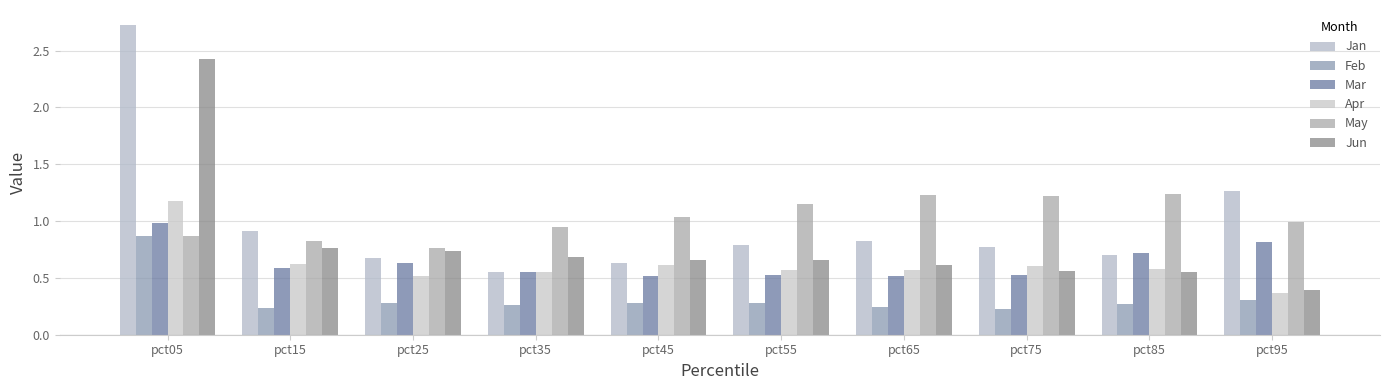

Rank the series at pct75 from highest to lowest value.

May, Jan, Apr, Jun, Mar, Feb